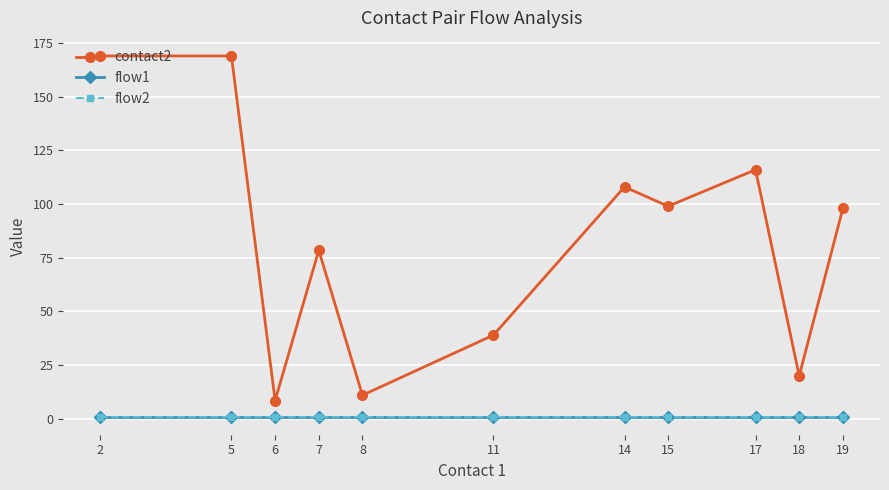

Does the chart have visible grid lines?

Yes